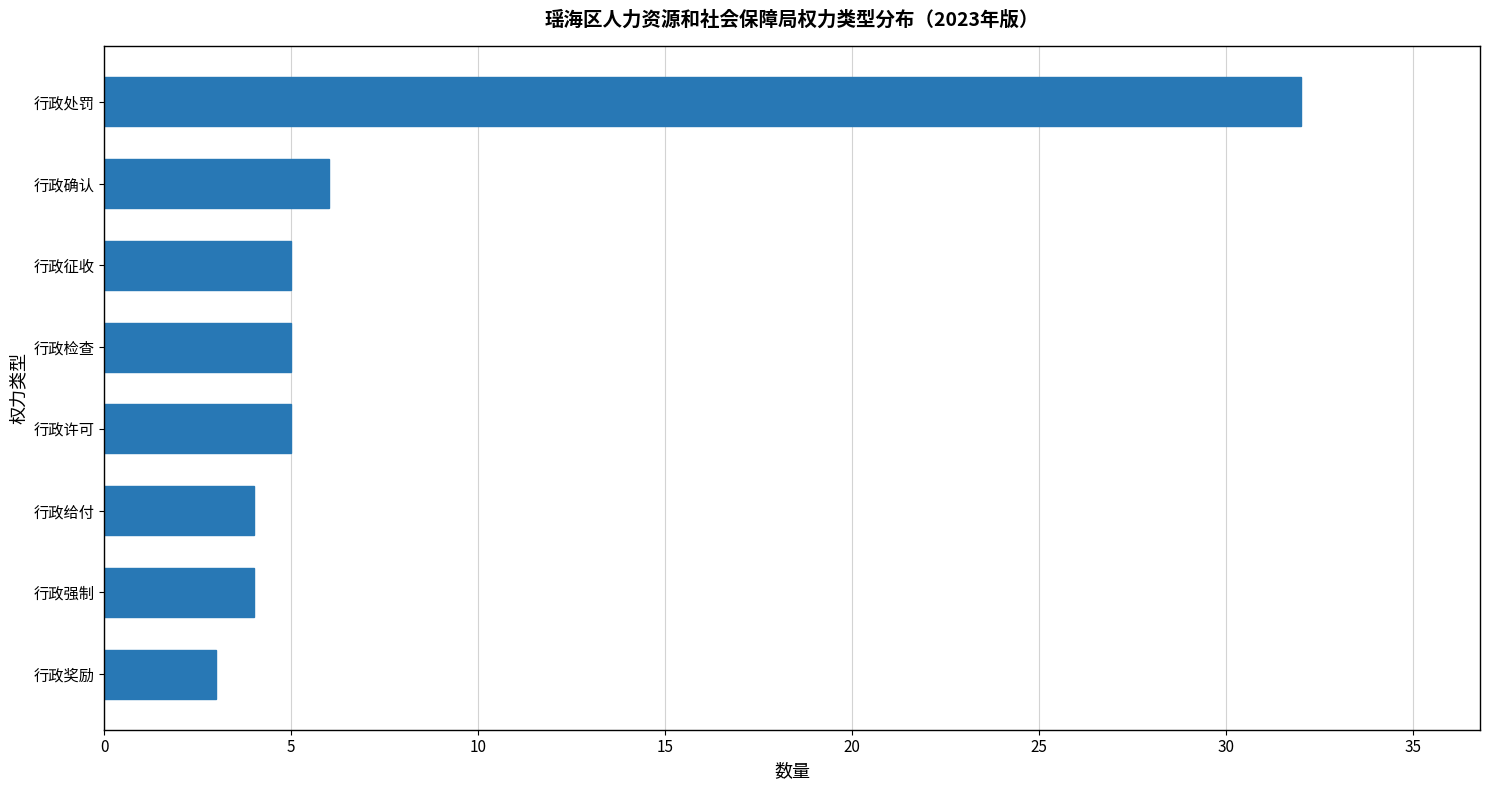

How many distinct data groups are displayed?

1